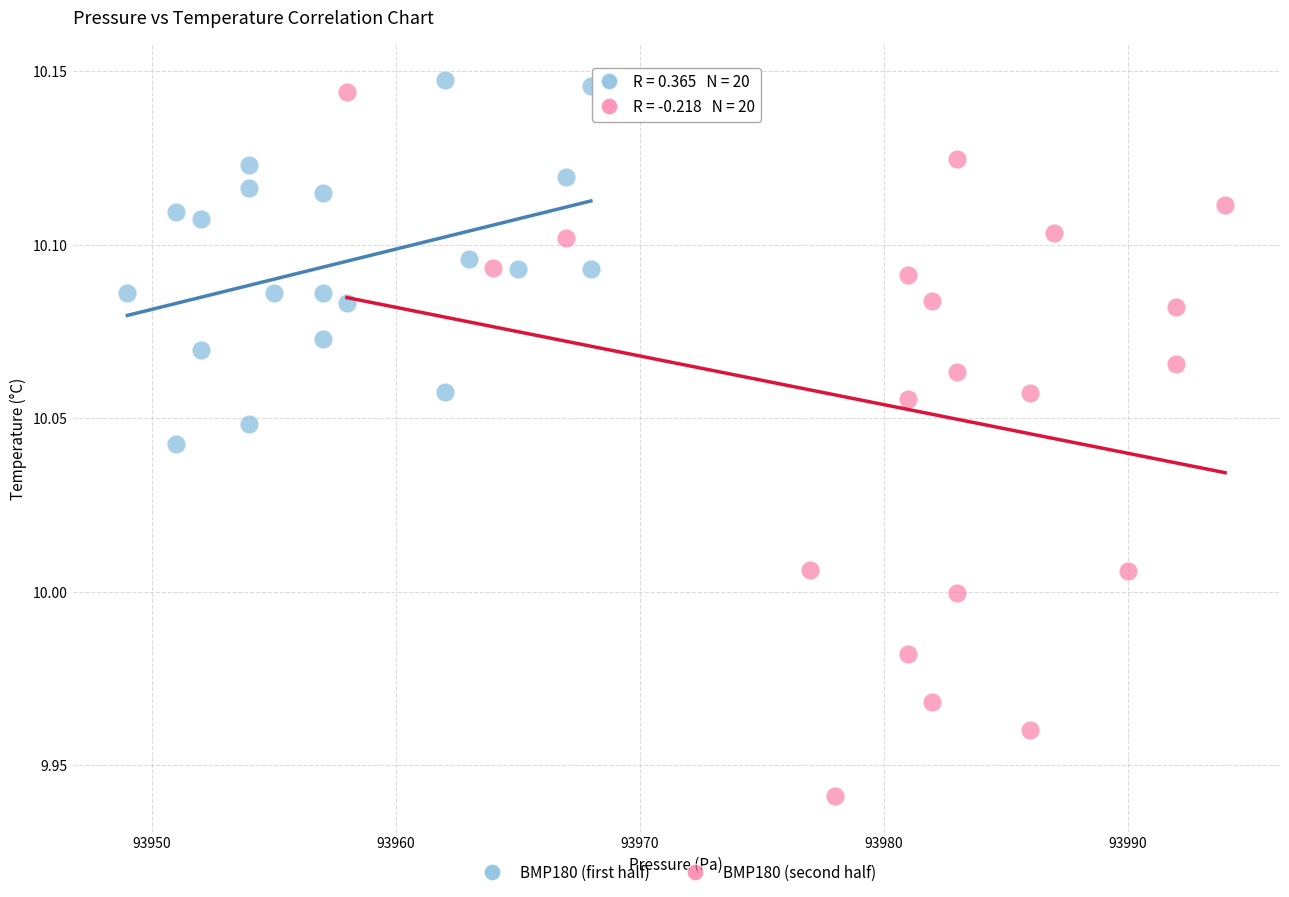

Which series has the largest Y range (max minus min)?

BMP180 (second half)